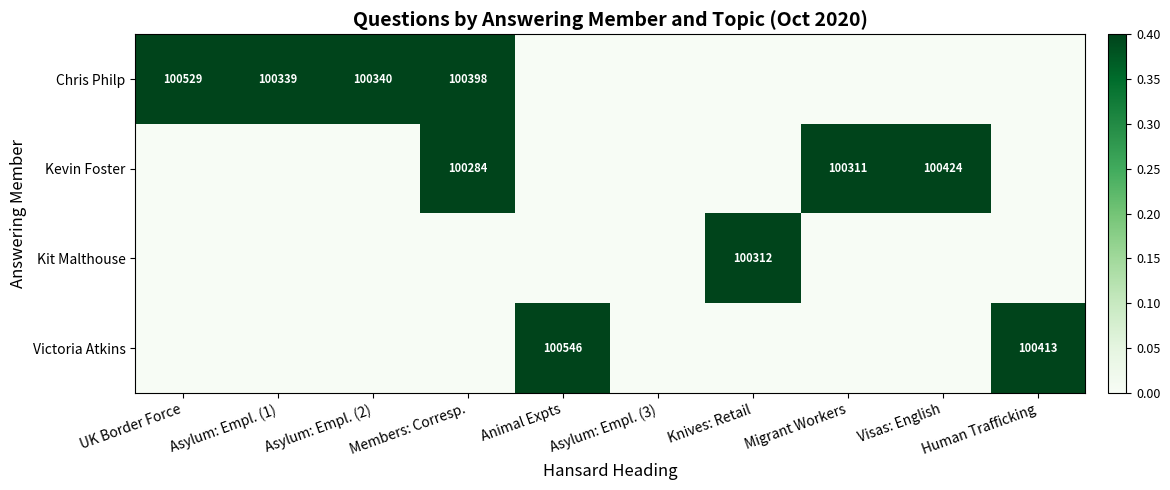

The value of Chris Philp at Asylum: Empl. (1) is 100339. True or false?

True